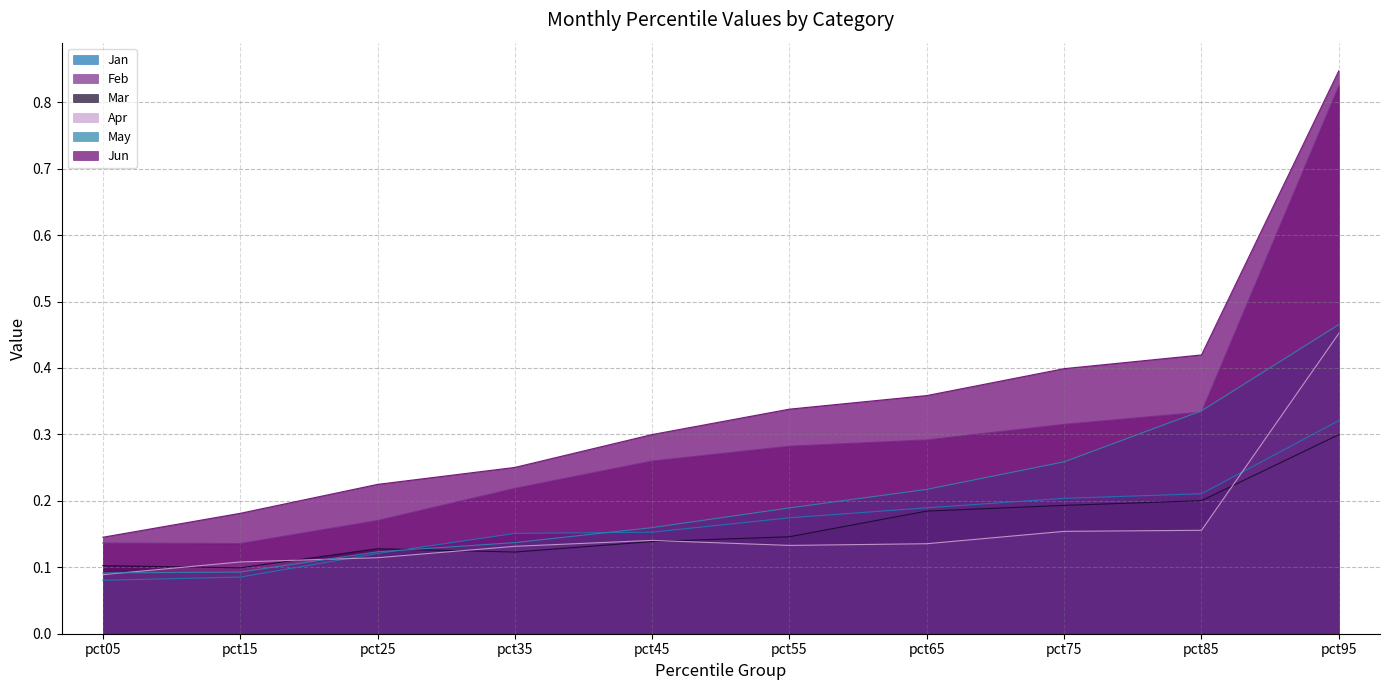

At which category is the sum across all series the highest?

pct95